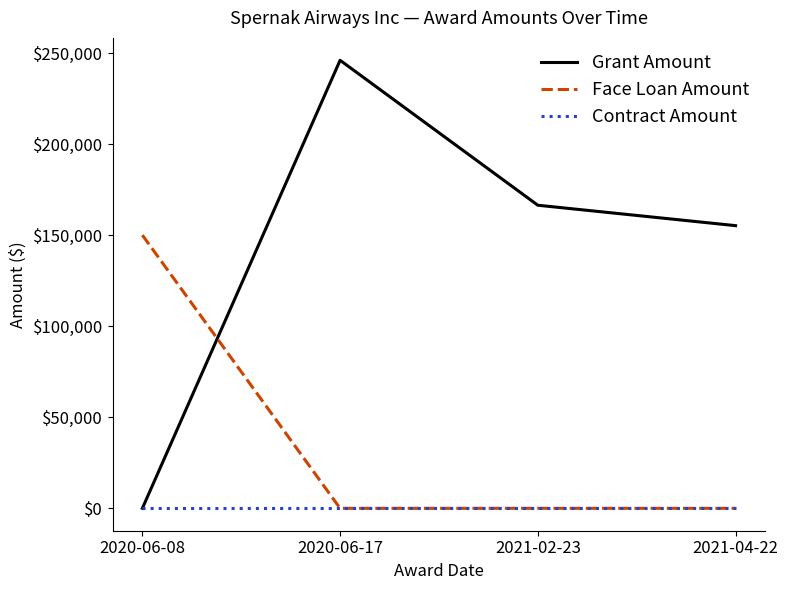

Is it true that Contract Amount equals 0 at 2021-04-22?

True